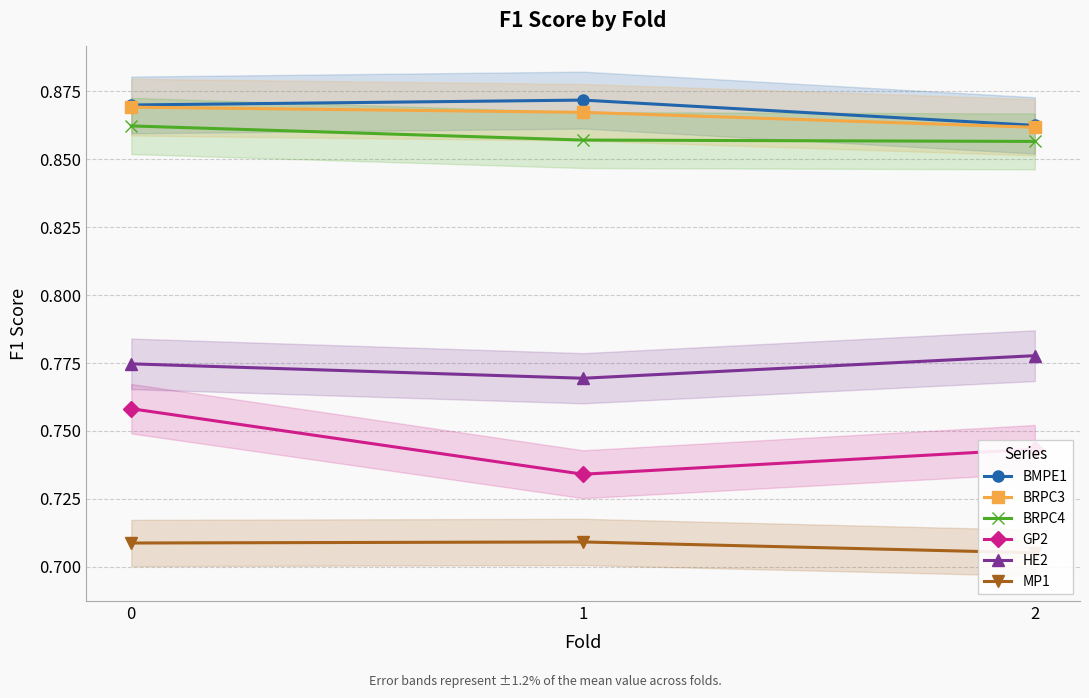

Which series has the largest total across all categories?

BMPE1